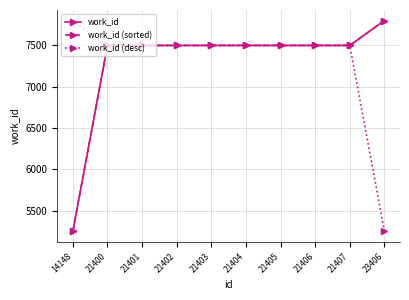

Does the chart have visible grid lines?

Yes